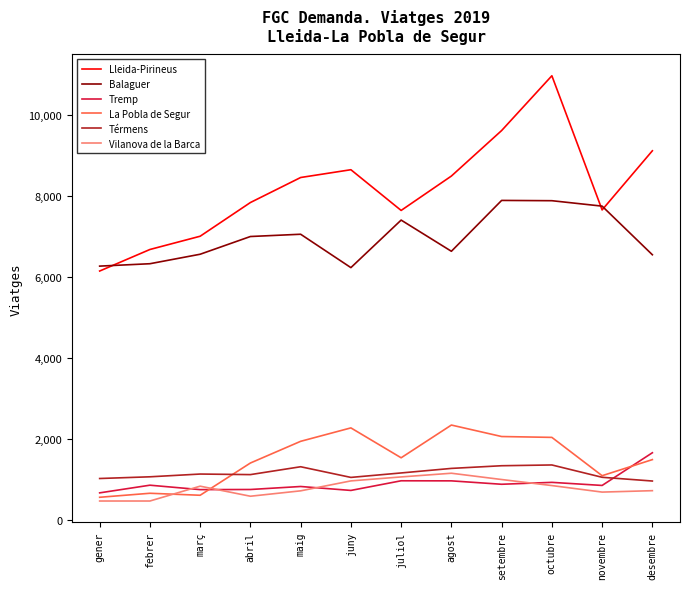

The Lleida-Pirineus series shows 8493 at agost. True or false?

True